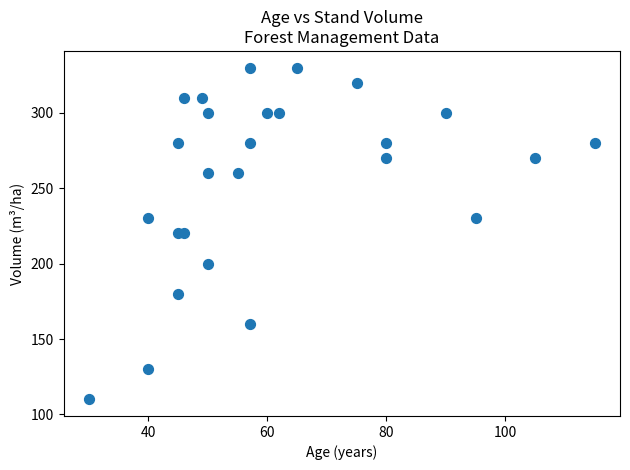

What is the range of Y values (max minus min)?

220